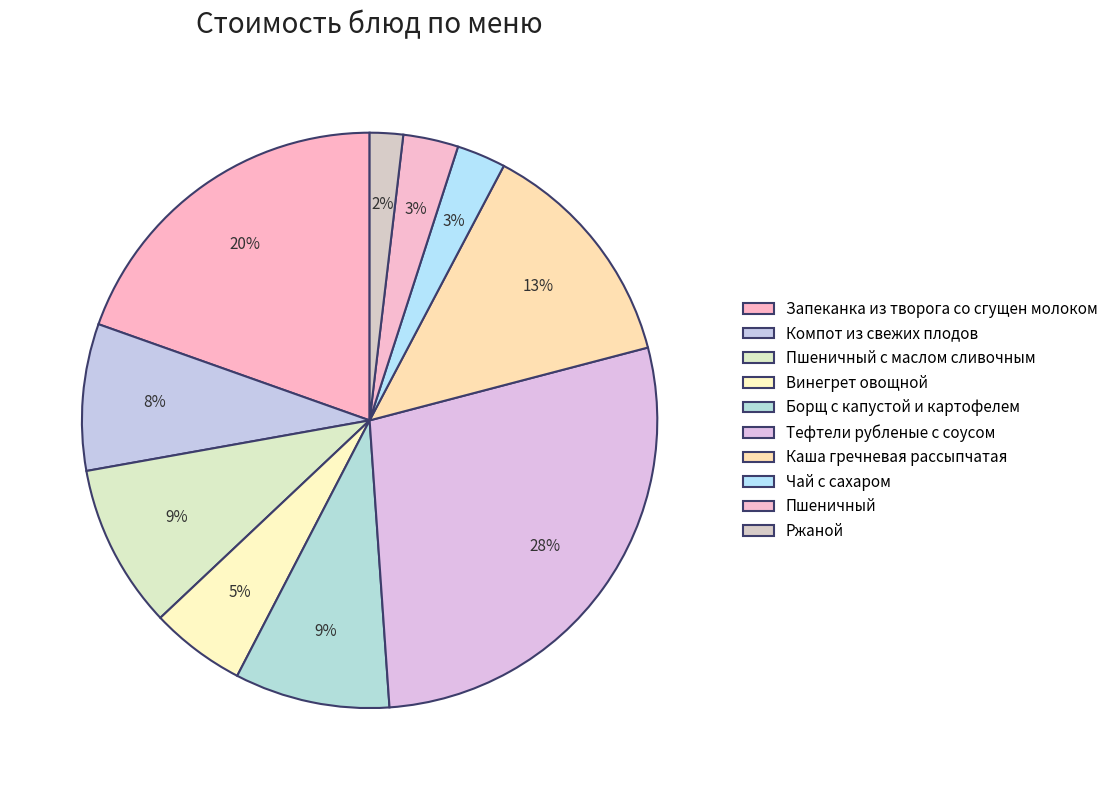

Does Тефтели рубленые с соусом represent more than half of the total?

No